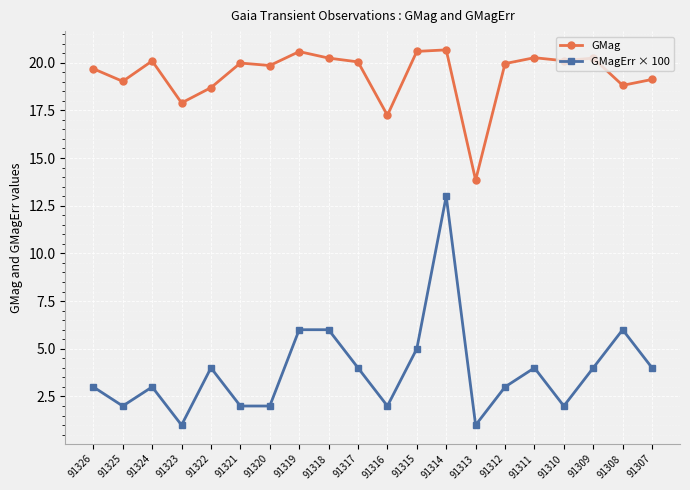

True or false: GMag has more than 0 points higher than both neighbors.

True